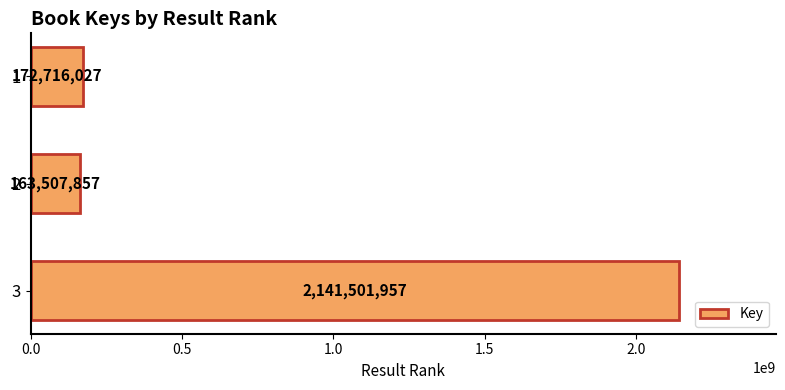

What is the value of the 3rd bar from the top?

2141501957